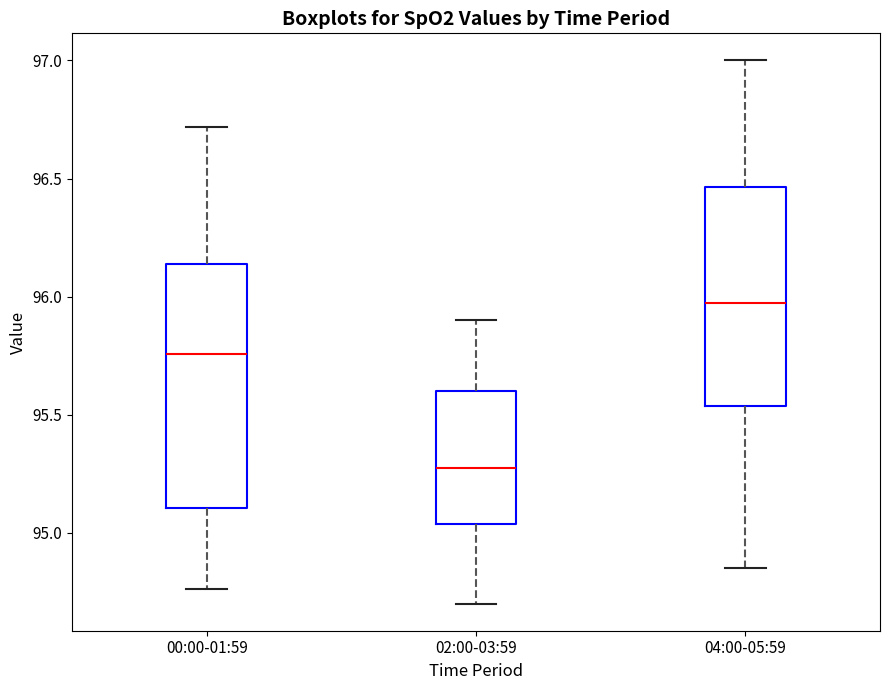

Reading left to right, read every box against the y-axis: the position of its median line, the range the box covers, and the ends of its whiskers. The values are not printed on the chart, so give them approximately, as read against the axis.

00:00-01:59: median 95.75, box 95.10 to 96.15, whiskers 94.75 to 96.70
02:00-03:59: median 95.30, box 95.05 to 95.60, whiskers 94.70 to 95.90
04:00-05:59: median 96.00, box 95.55 to 96.45, whiskers 94.85 to 97.00